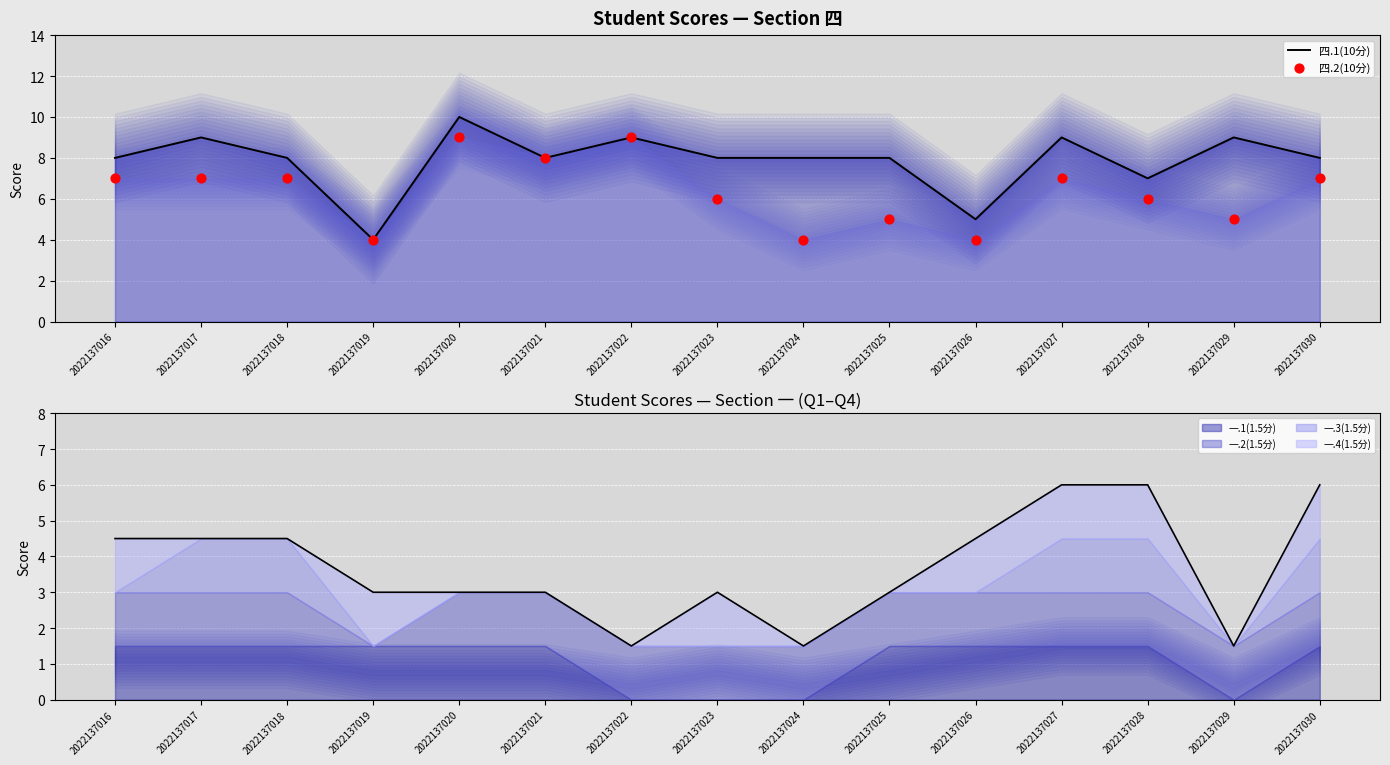

Which series has the largest total across all categories?

四.1(10分)